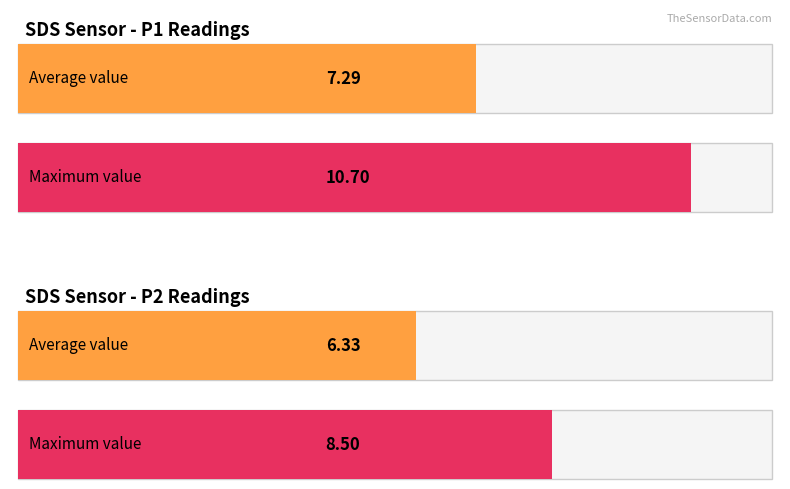

How many bars are there in each group?

2